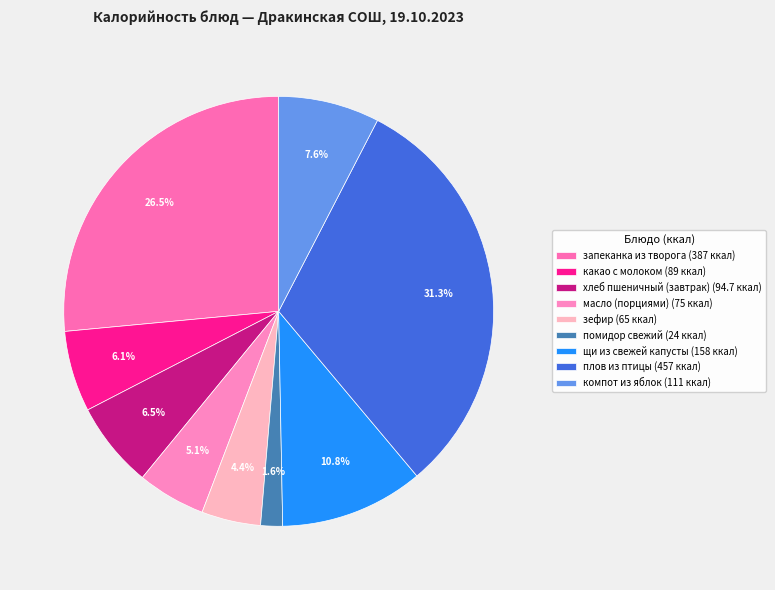

To the nearest percent, what is the difference between the масло (порциями) and помидор свежий slice percentages?

3%